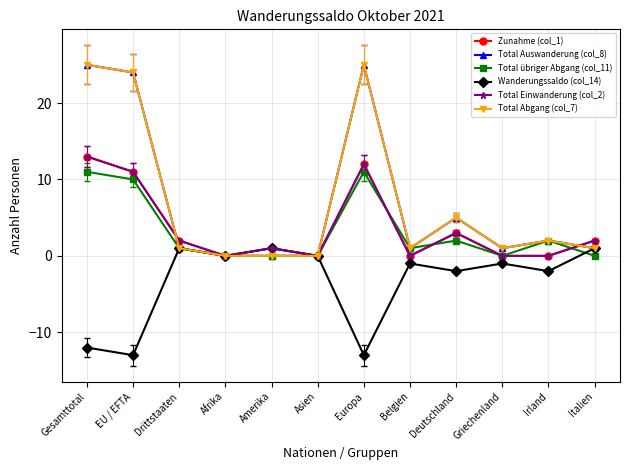

Does the chart have visible grid lines?

Yes